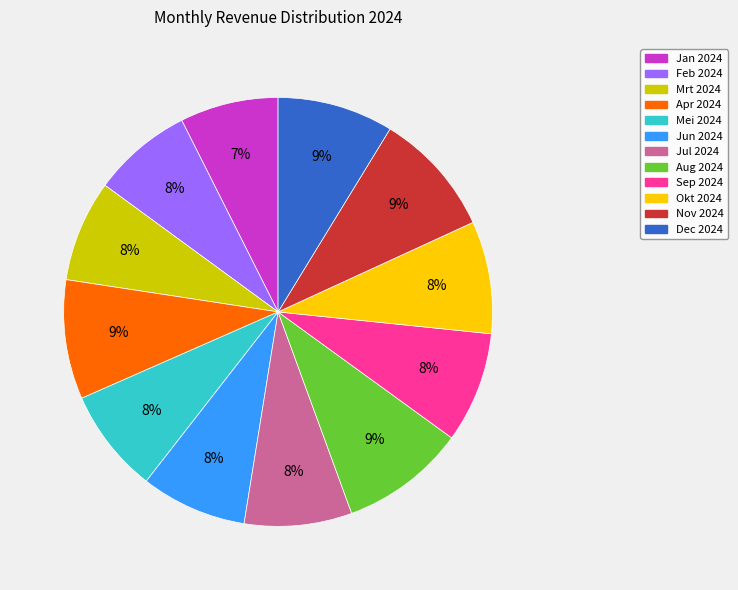

To the nearest percent, what is the difference between the largest and smallest slice percentages?

2%